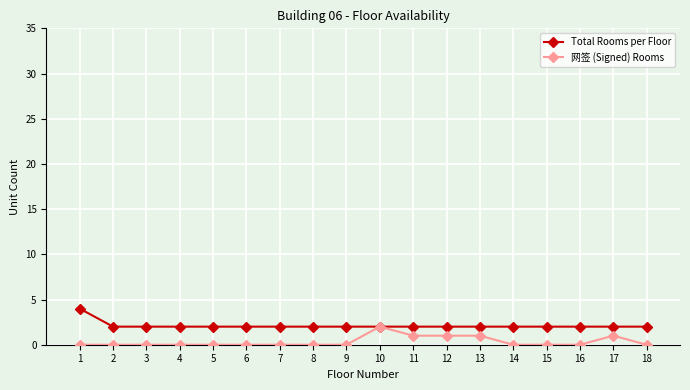

Reading left to right, extract all data points from this chart.

Total Rooms per Floor: 1=4	2=2	3=2	4=2	5=2	6=2	7=2	8=2	9=2	10=2	11=2	12=2	13=2	14=2	15=2	16=2	17=2	18=2
网签 (Signed) Rooms: 1=0	2=0	3=0	4=0	5=0	6=0	7=0	8=0	9=0	10=2	11=1	12=1	13=1	14=0	15=0	16=0	17=1	18=0